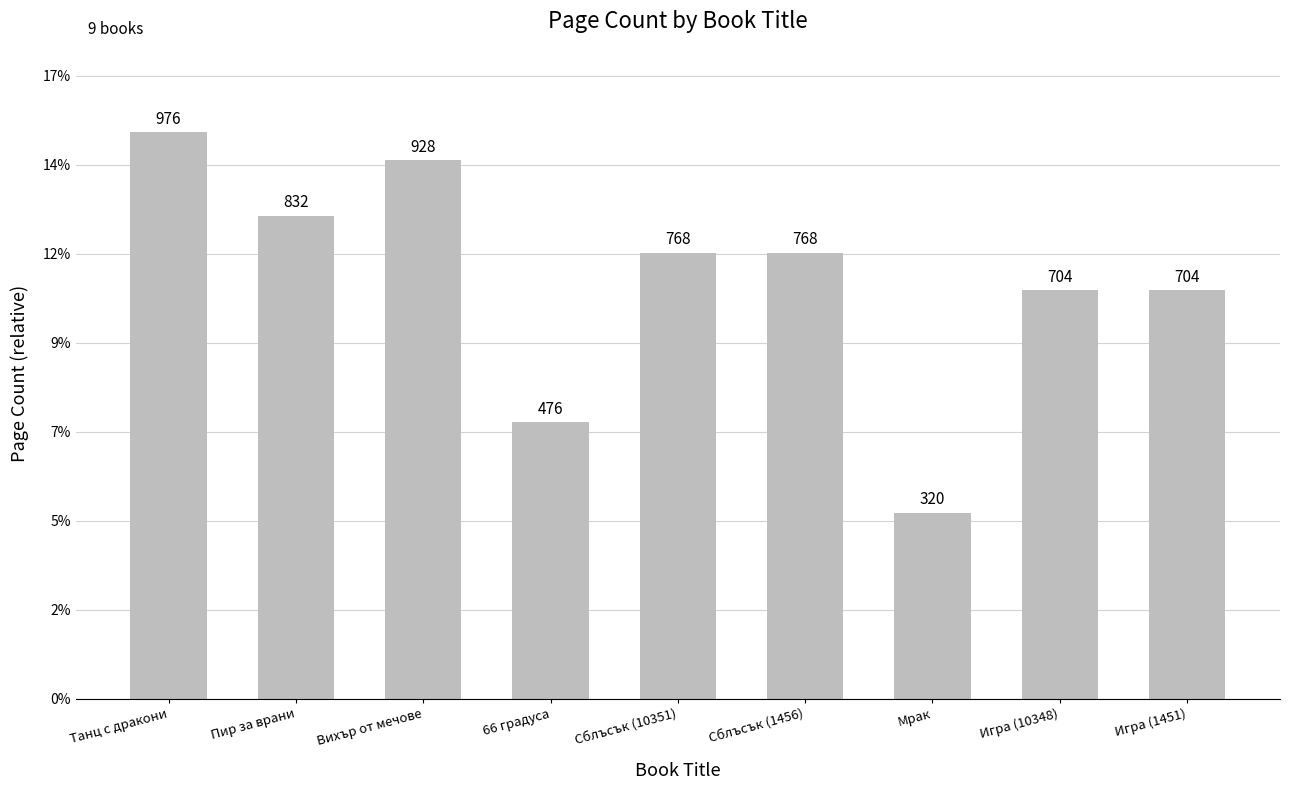

What is the difference between the maximum and minimum values?

656